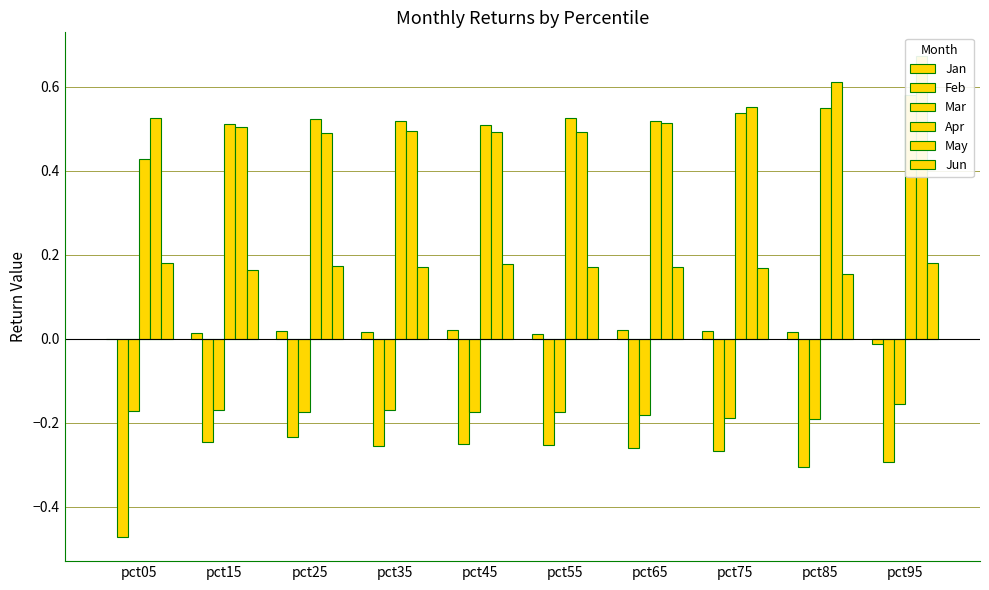

Read the Mar value at pct85.

-0.2